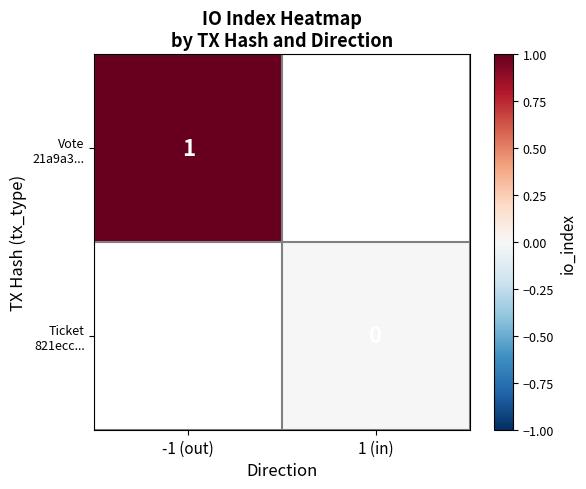

At how many categories does at least one series exceed 0?

1